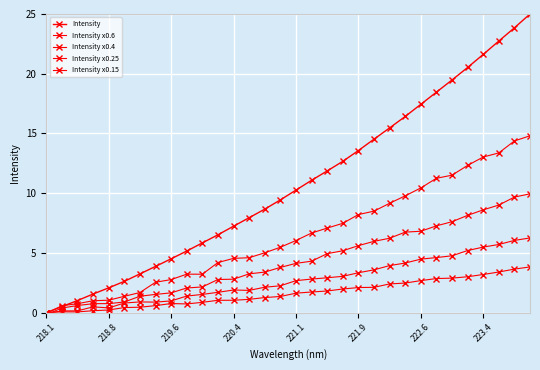

How many lines are shown in the chart?

5